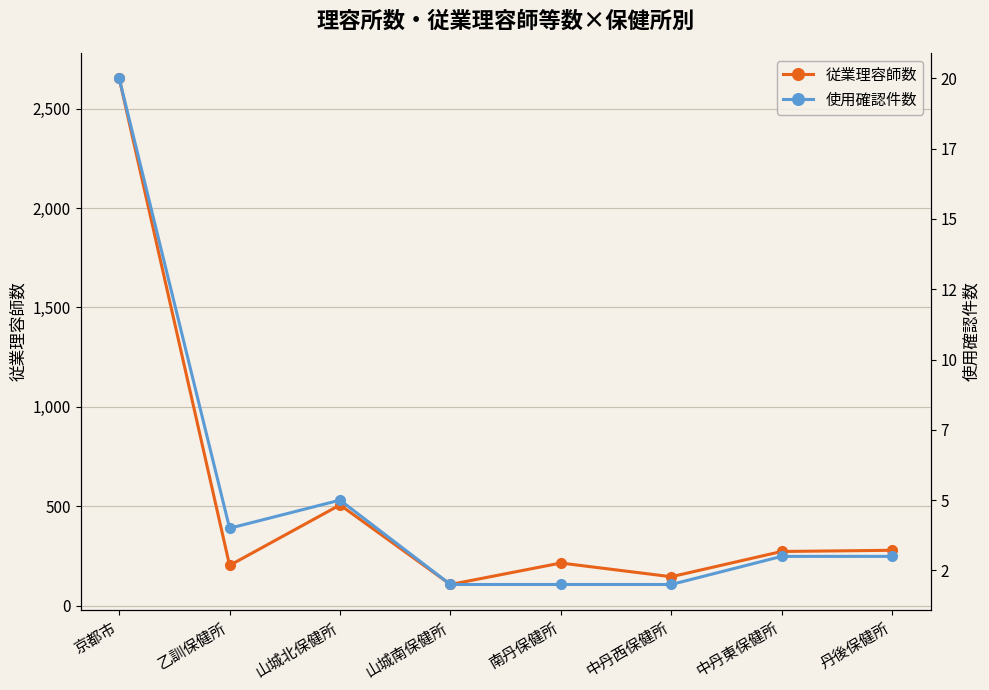

What is the difference between the 従業理容師数 values at 南丹保健所 and 丹後保健所?

64